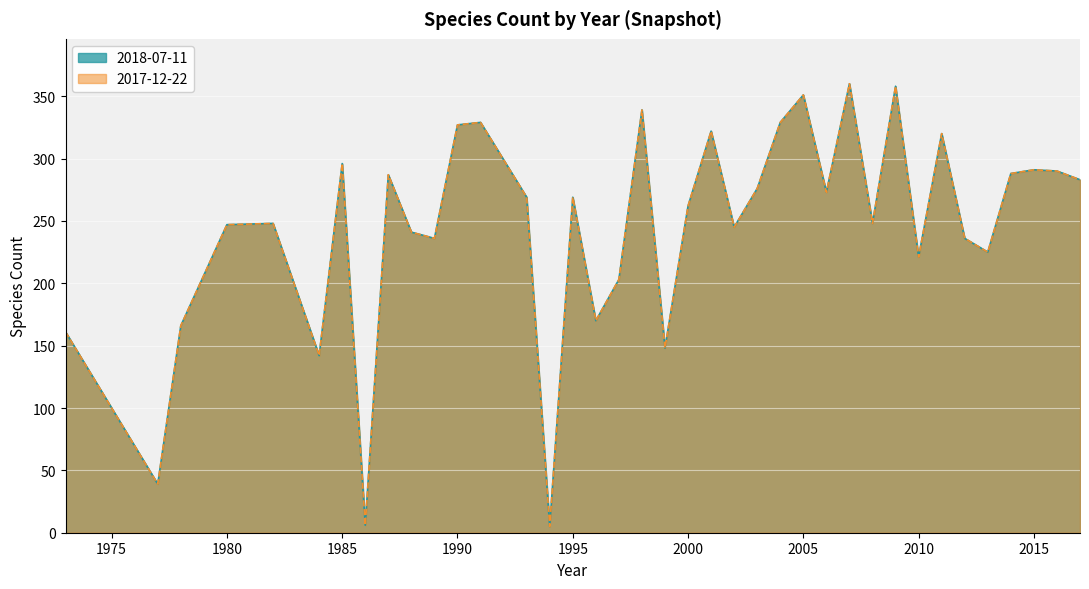

True or false: 2018-07-11 has more than 2 points higher than both neighbors.

True